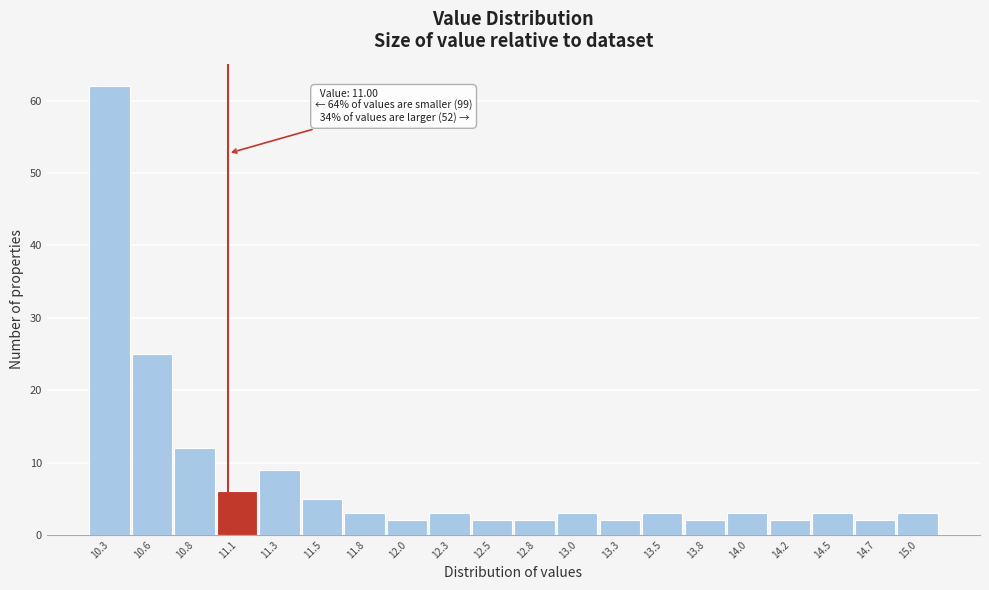

Which range on the x-axis has the tallest bar?

10.200 to 10.445